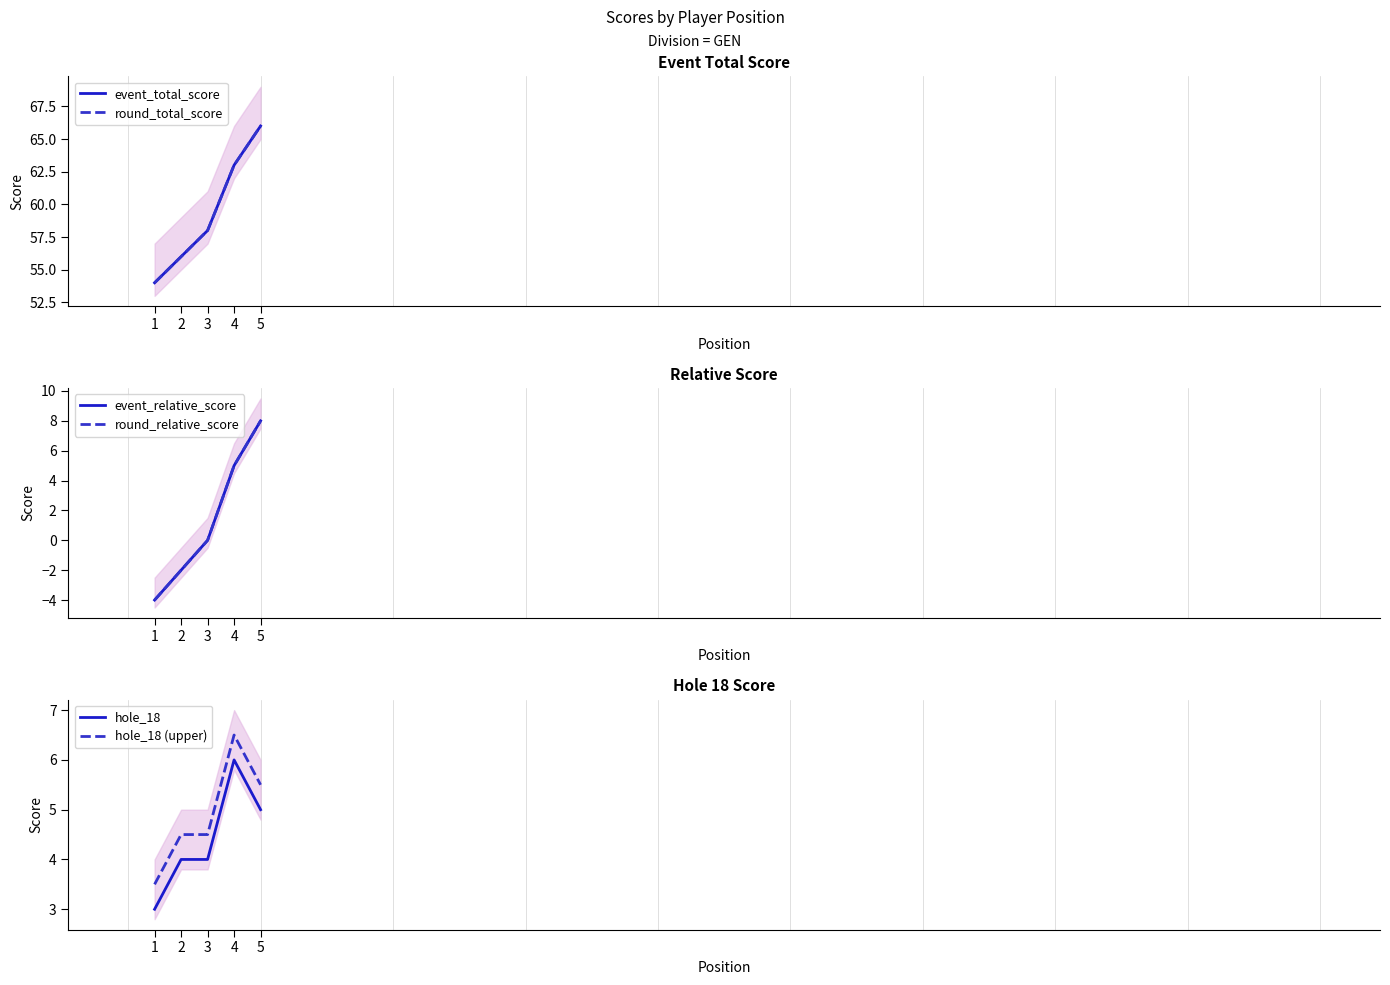

How many values in the hole_18 series are below 4?

1